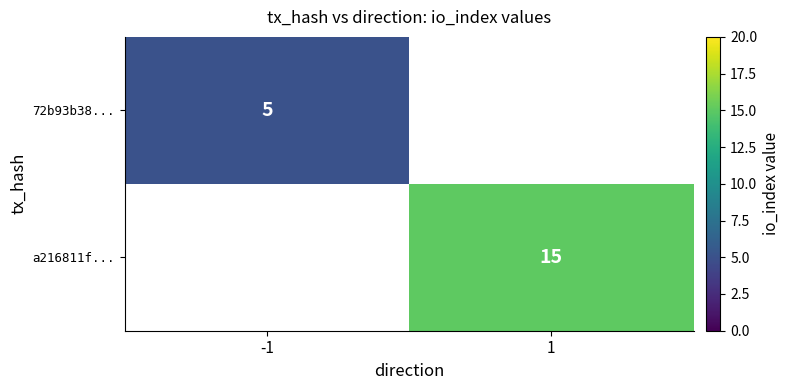

The value of 72b93b38... at -1 is 3. True or false?

False